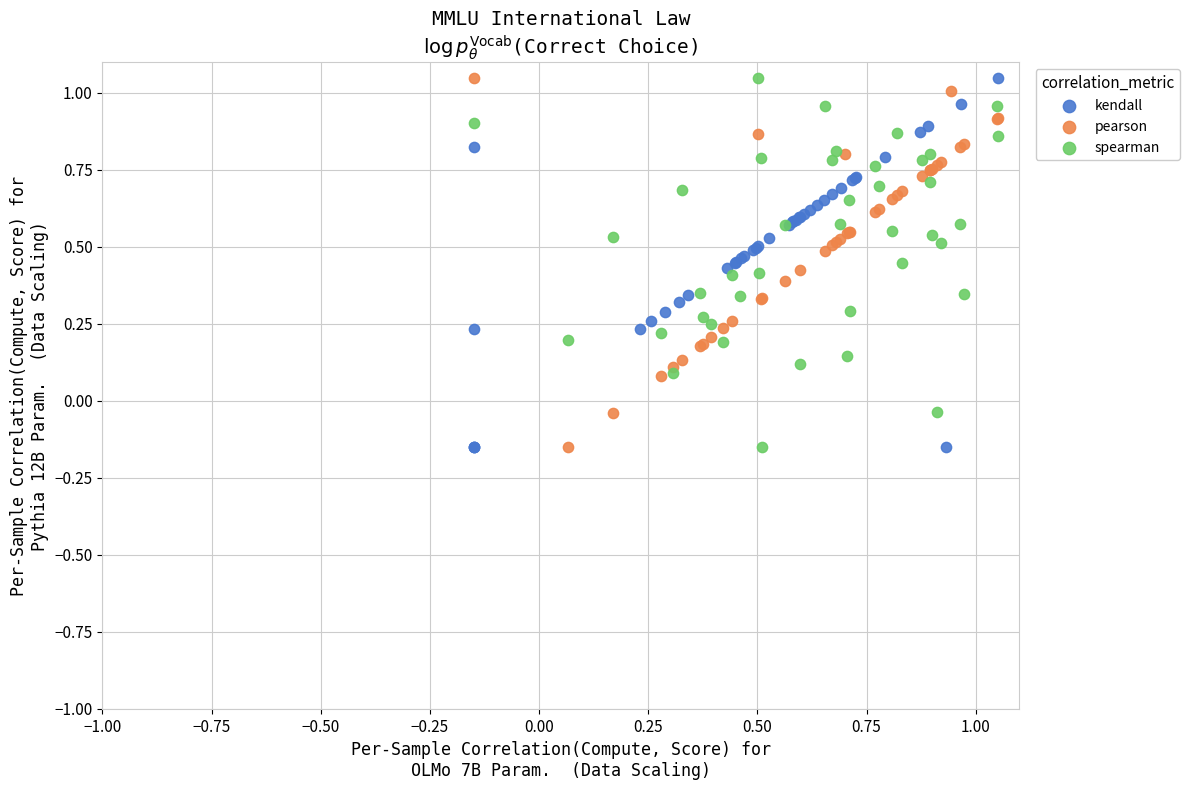

What are all the series names shown in the legend?

kendall, pearson, spearman